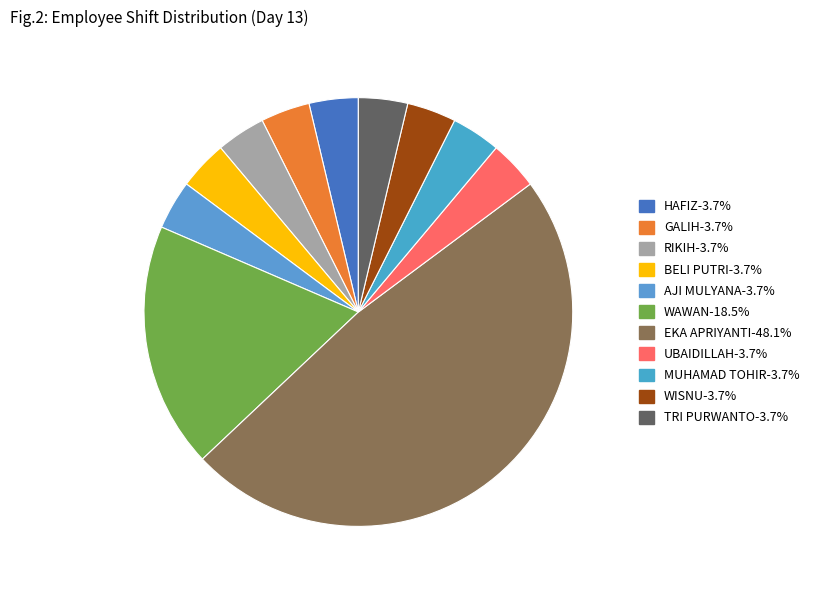

The TRI PURWANTO slice represents 1% of the pie. True or false?

False